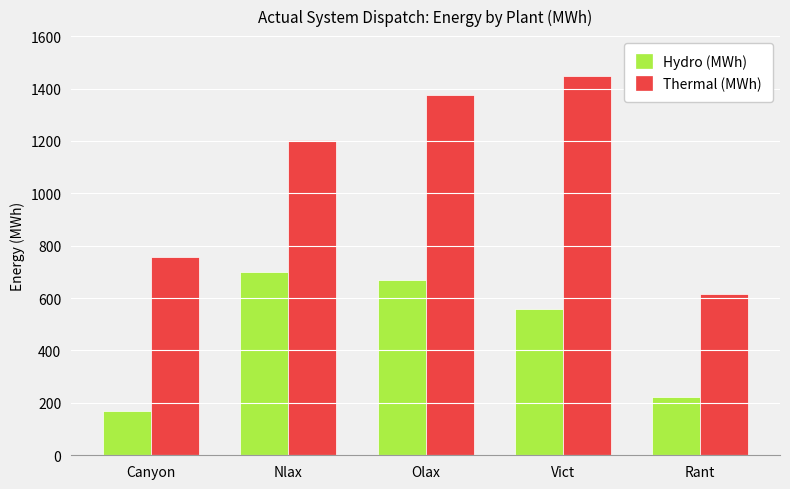

How many values in the Thermal (MWh) series are below 1202?

2